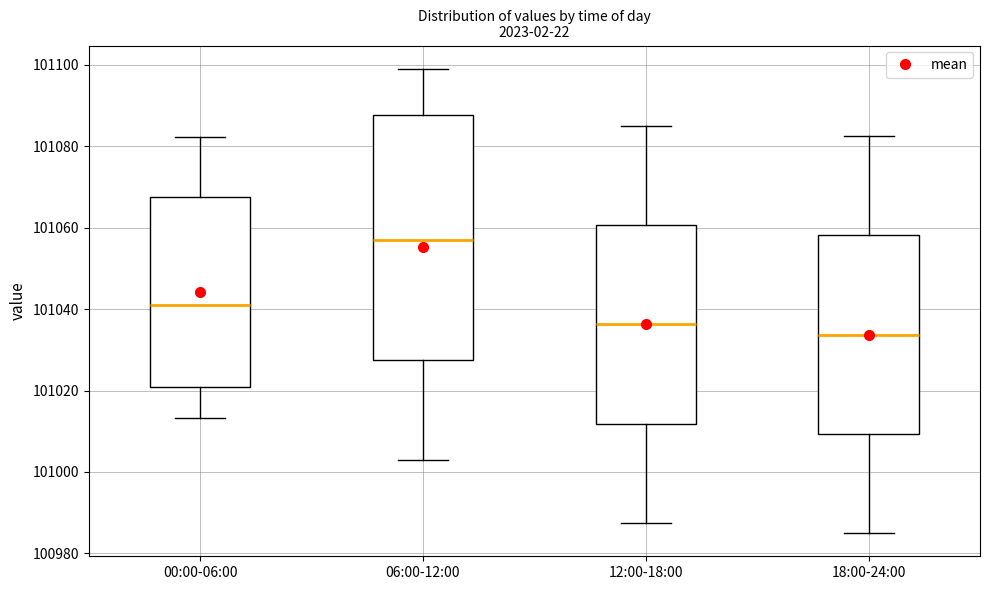

Which box is the tallest, from its lower edge to its upper edge?

06:00-12:00